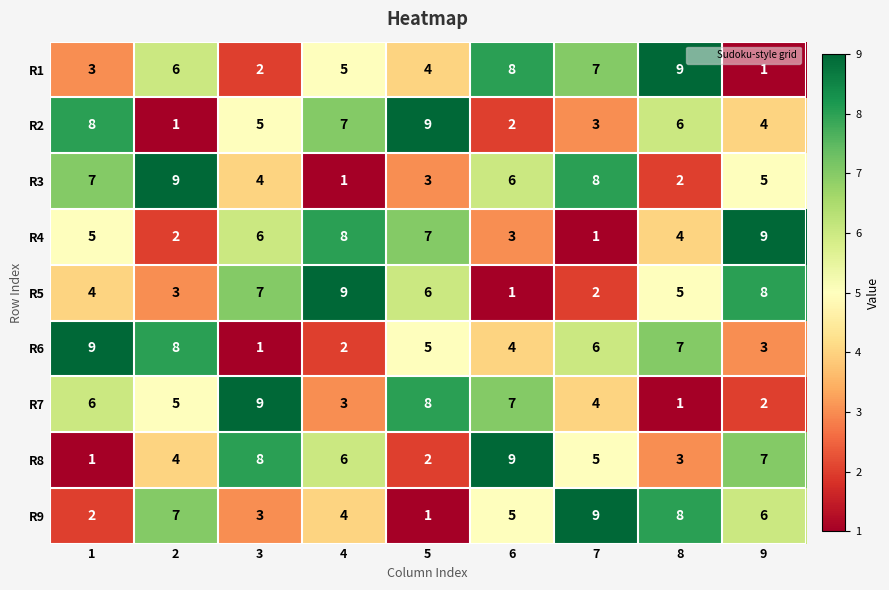

What is the maximum value for R8?

9